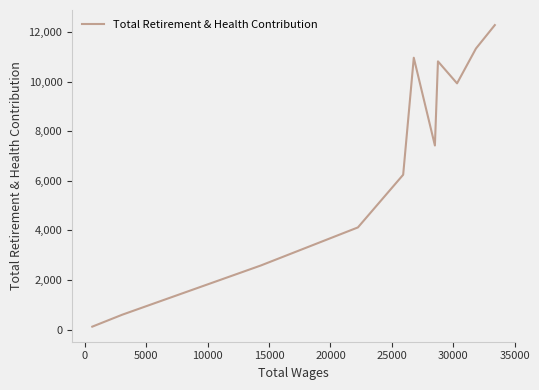

What is the maximum value shown in the chart?

12279